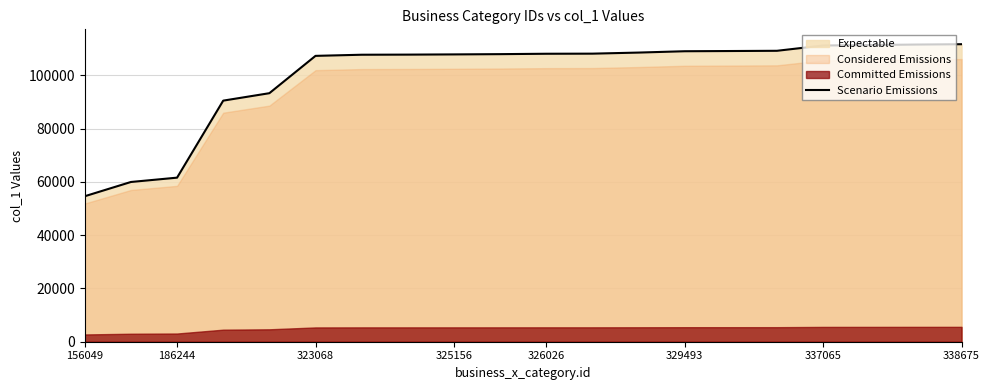

True or false: the data shows 192354 at 9.

False